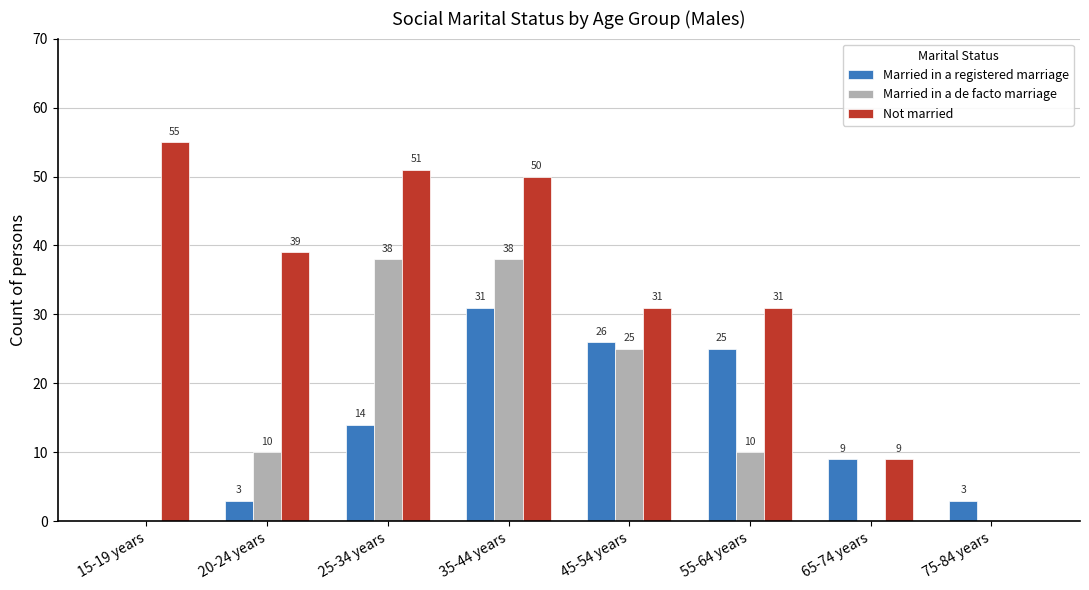

How many Married in a de facto marriage values are between 0 and 38?

8